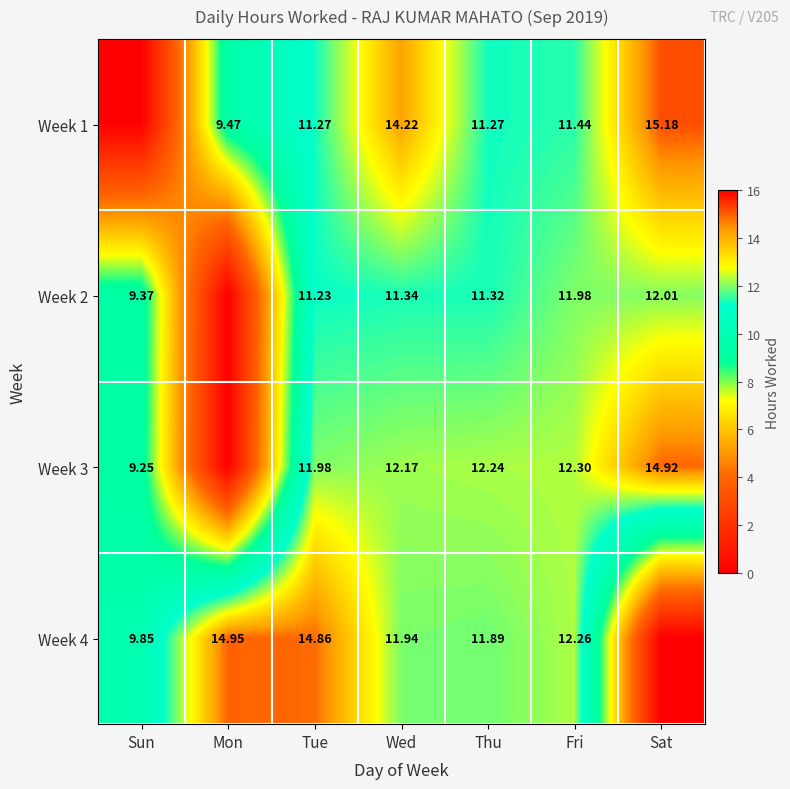

At how many categories does at least one series exceed 2?

7